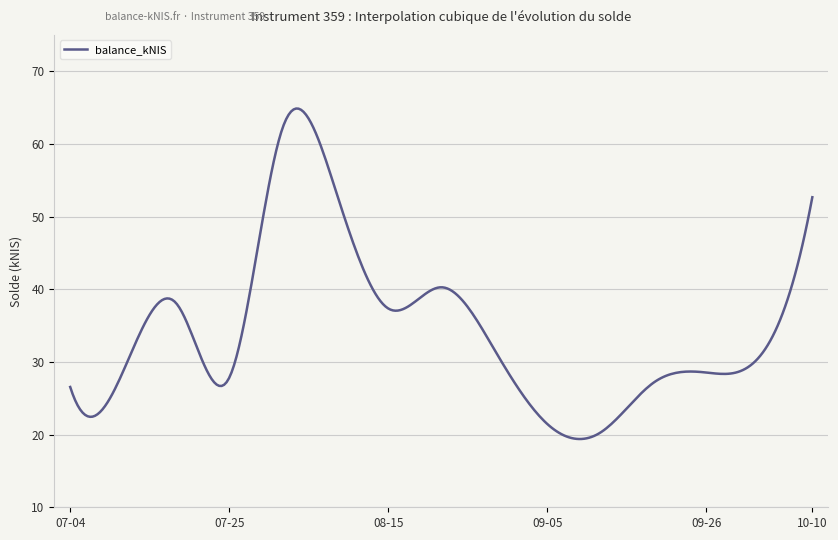

Does the chart display data point markers on the line(s)?

No